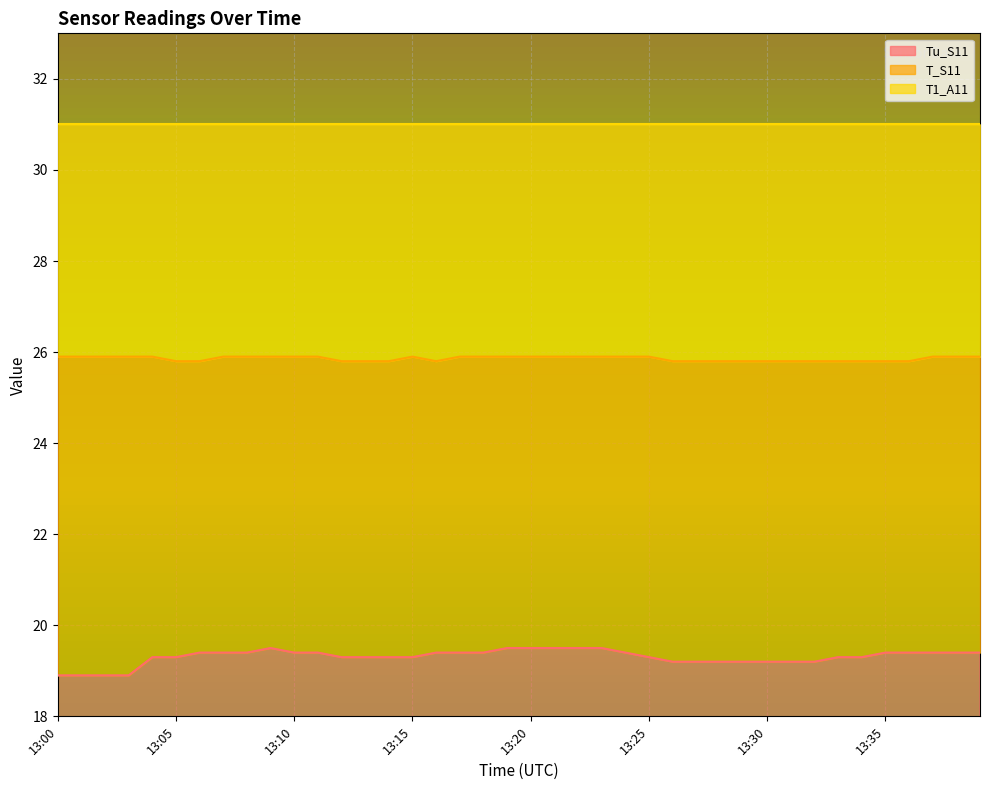

Is it true that Tu_S11 equals 7.7 at 13:20?

False